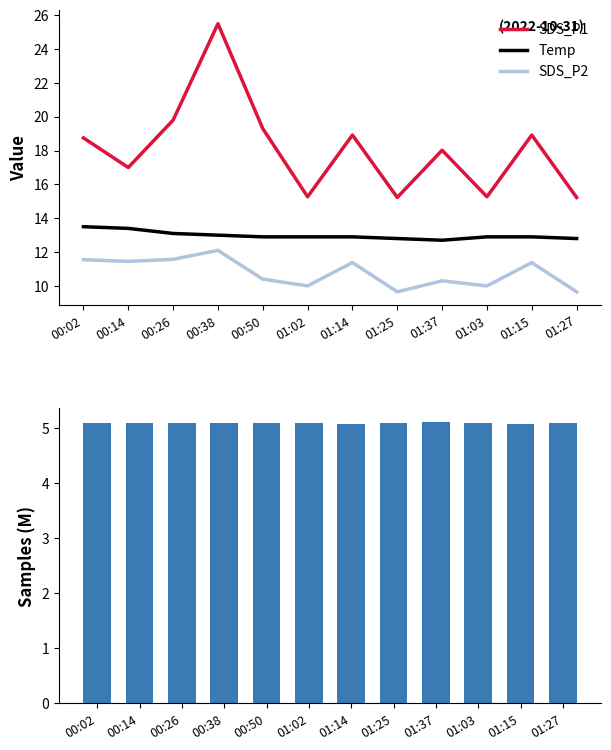

What is the difference between the maximum and second lowest values in the SDS_P1 series?

10.3